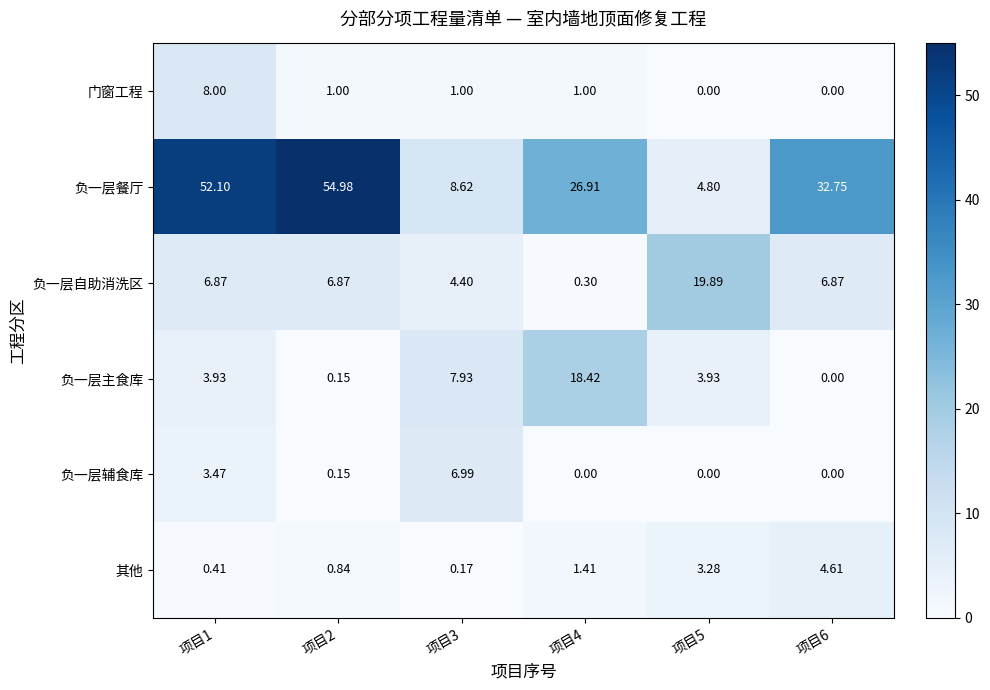

Which series changed the most between 项目1 and 项目4?

负一层餐厅